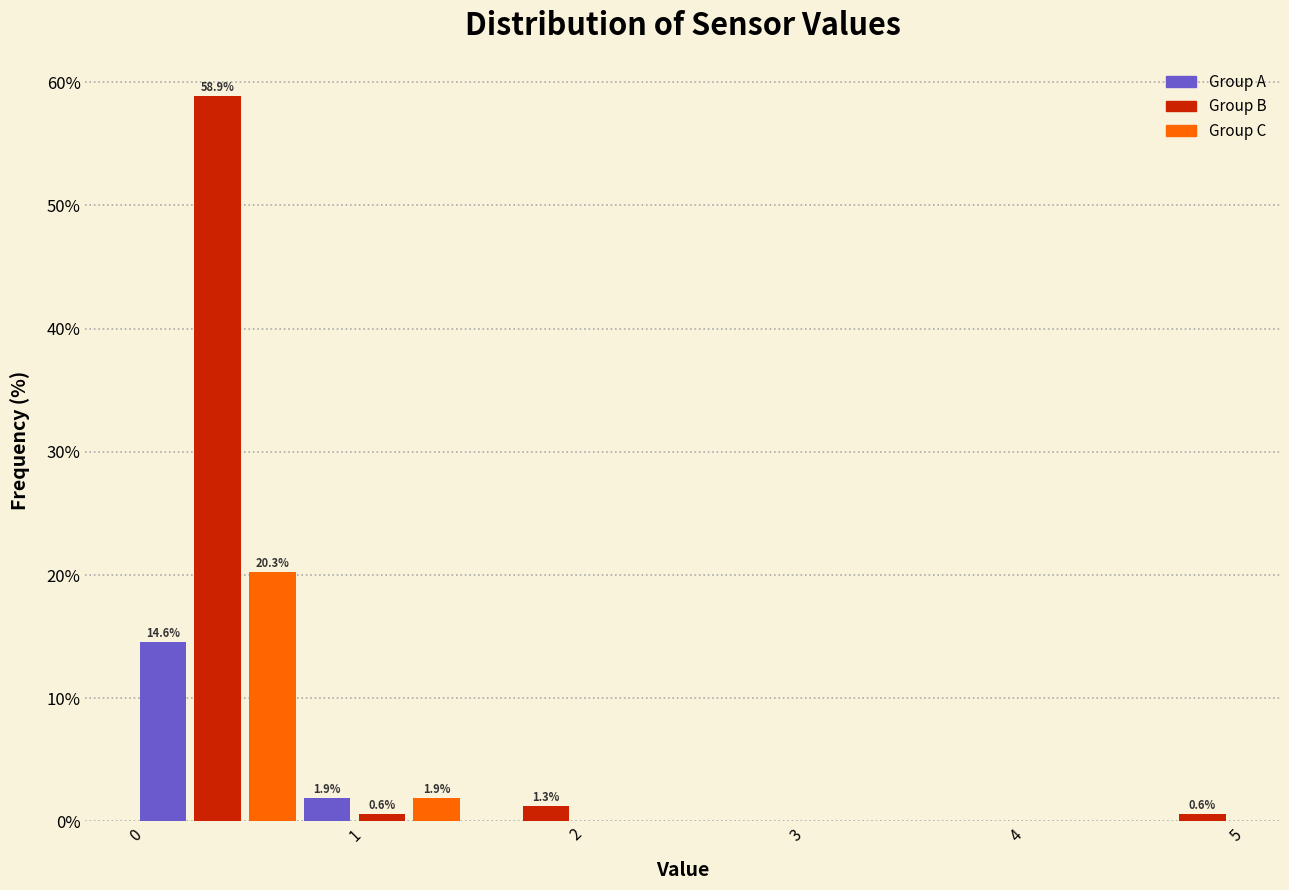

Read against the x-axis, roughly where is the centre of the tallest bar?

0.4